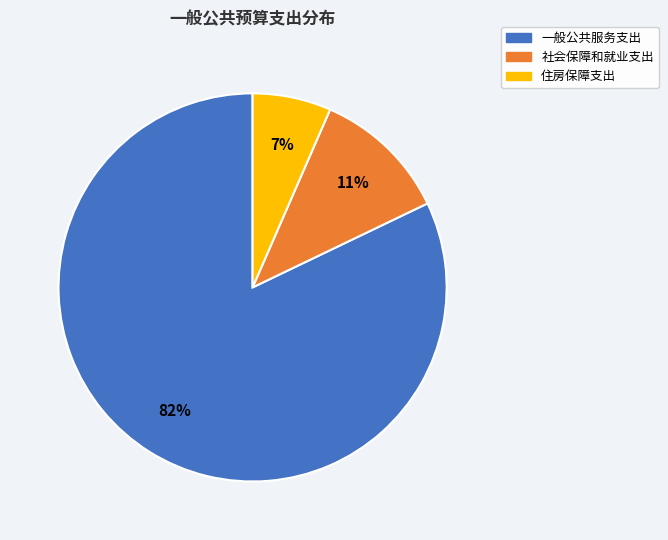

Between 社会保障和就业支出 and 住房保障支出, which is larger?

社会保障和就业支出